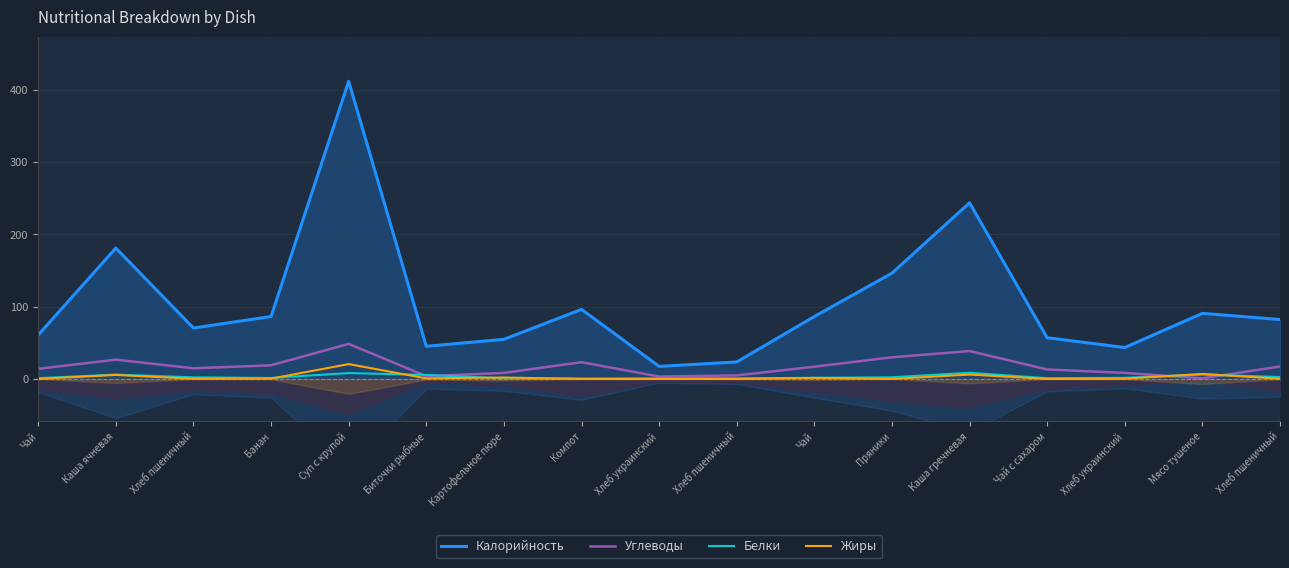

What is the difference between the Калорийность values at Чай с сахаром and Суп с крупой?

354.9